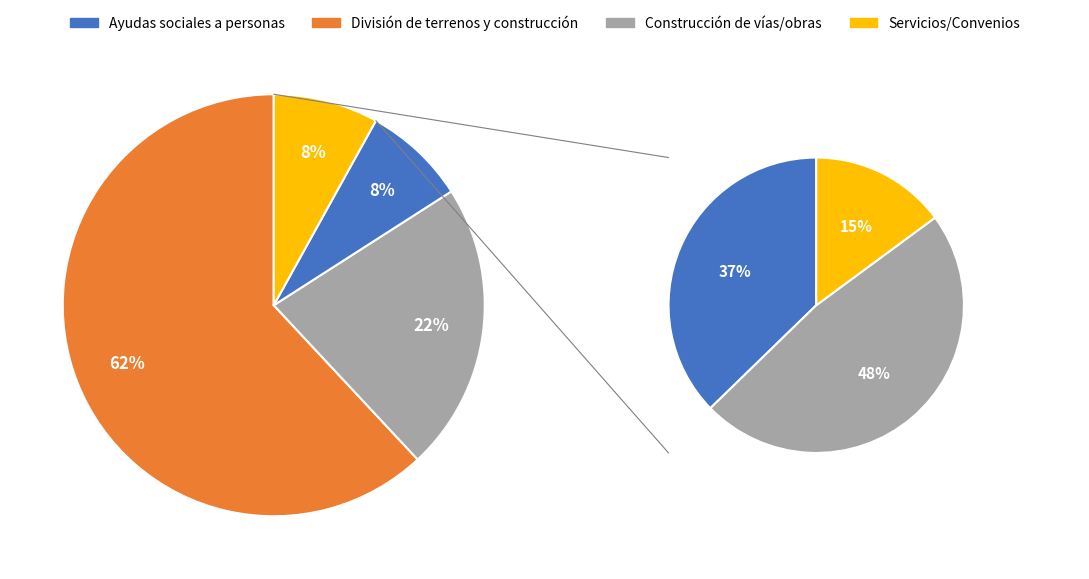

Which slice represents more than half of the pie?

División de terrenos y construcción